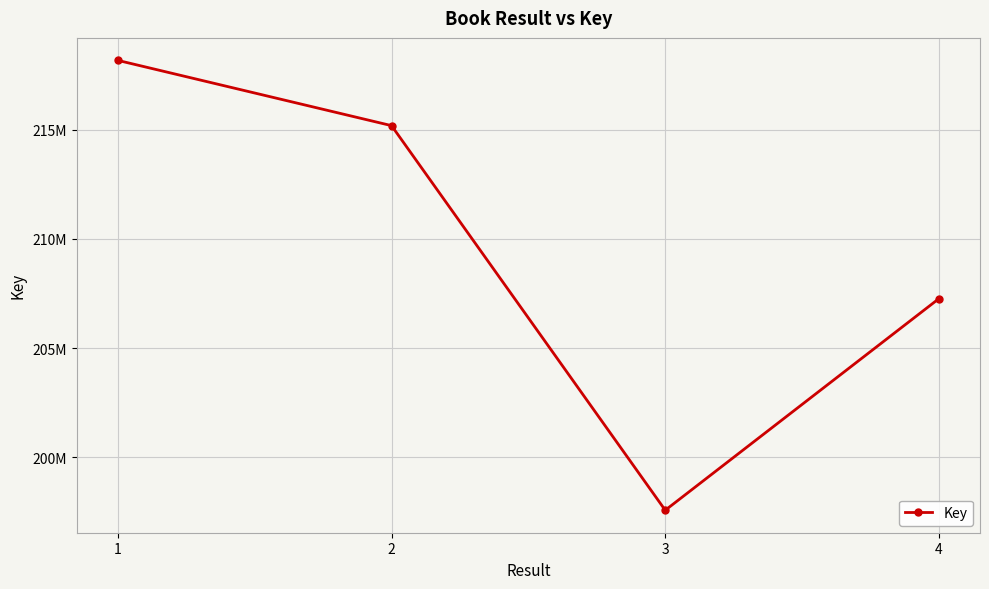

What is the difference between the maximum and minimum values?

20583654